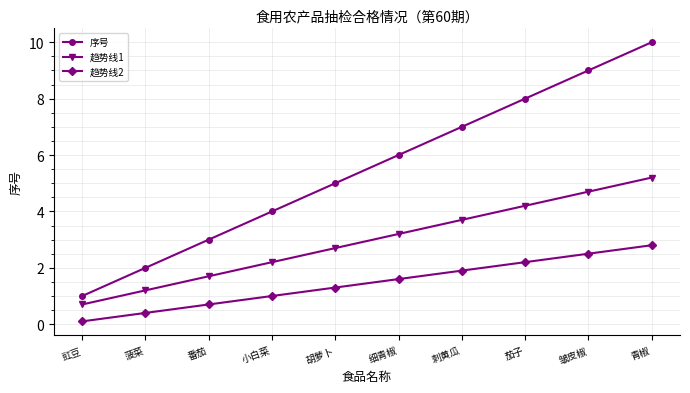

Which series has the widest spread of values?

序号